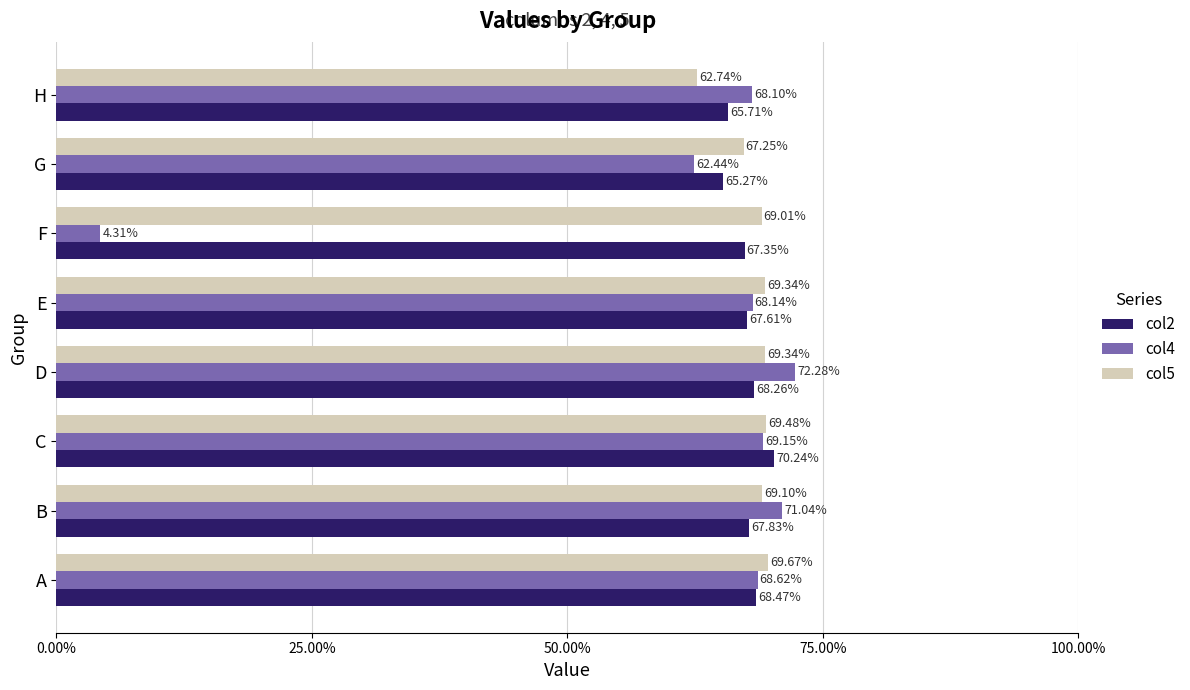

Which series has the largest total across all categories?

col5